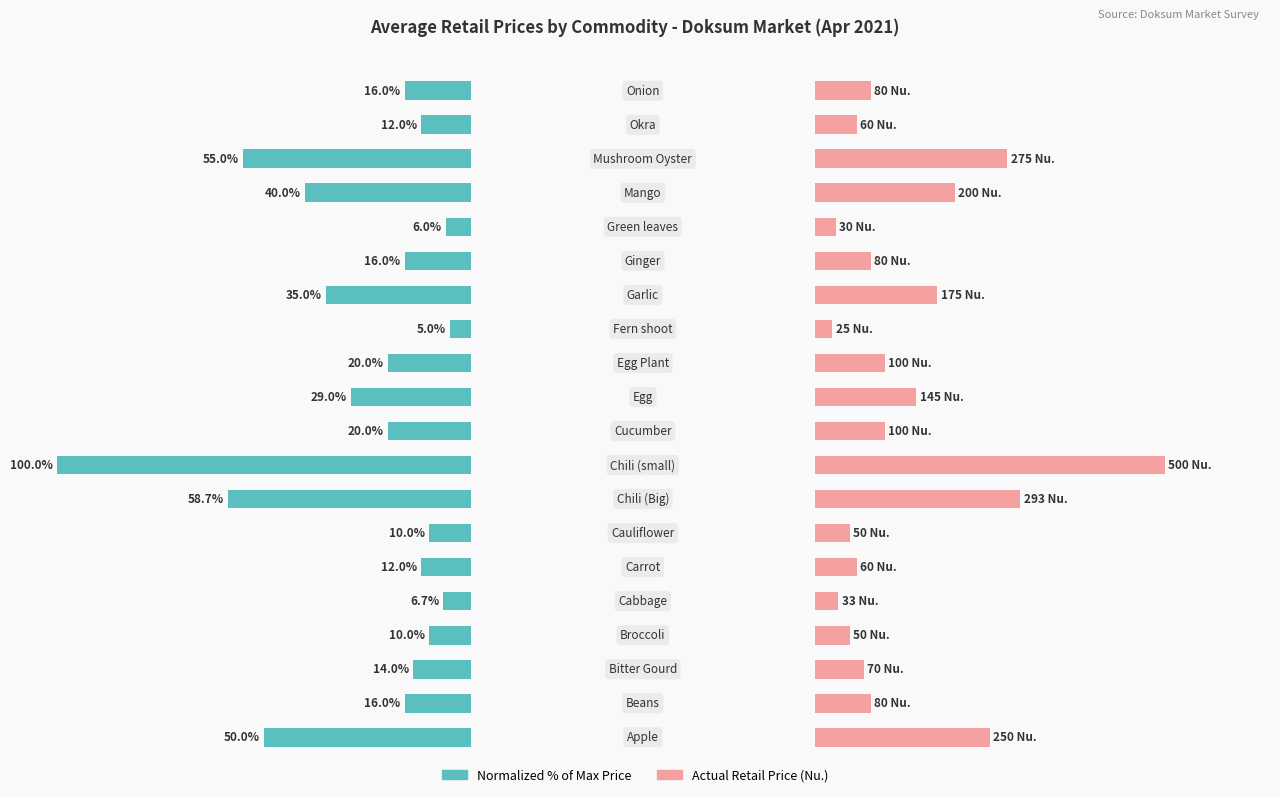

Count the number of data series in this chart.

2